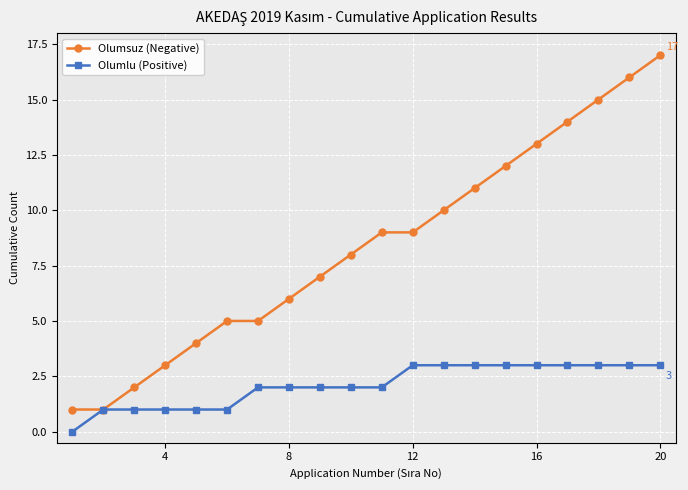

What is the highest value of the Olumlu (Positive) series?

3